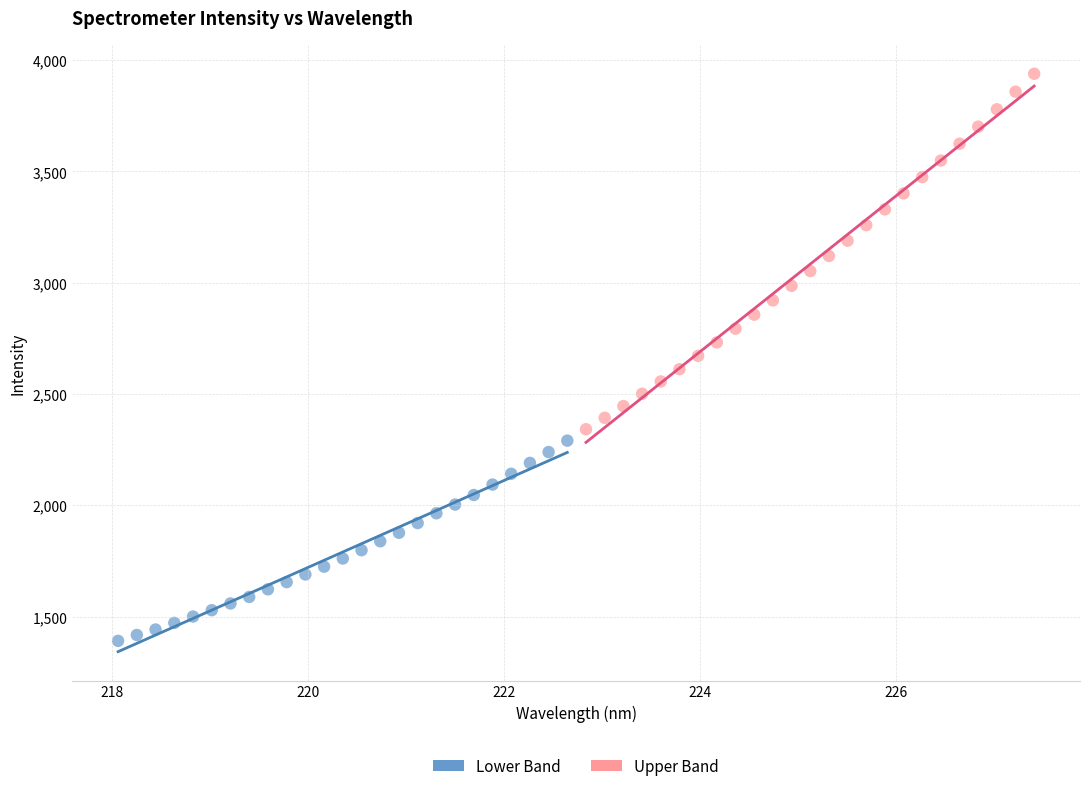

Which series reaches the maximum Y coordinate?

Upper Band